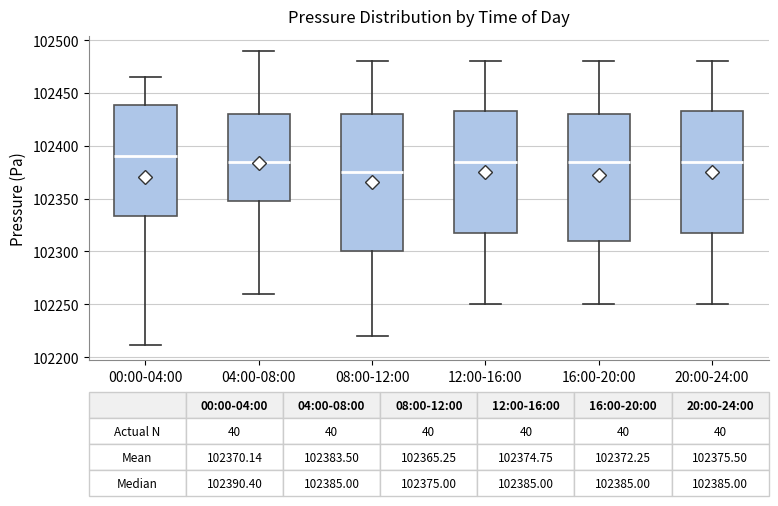

Which box's median line is the lowest?

08:00-12:00